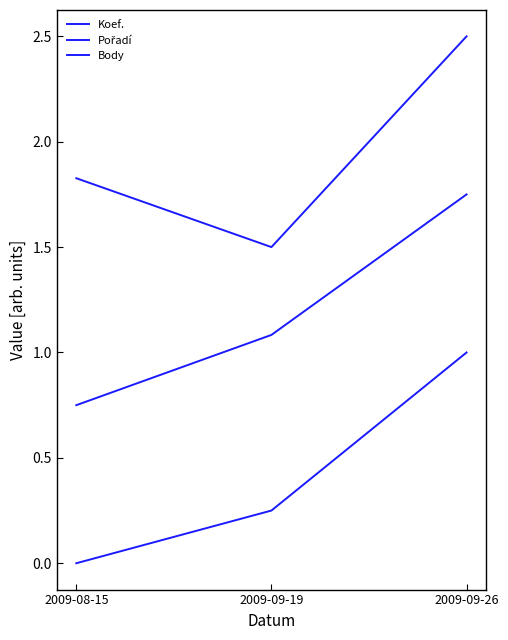

At how many categories does at least one series exceed 1?

3